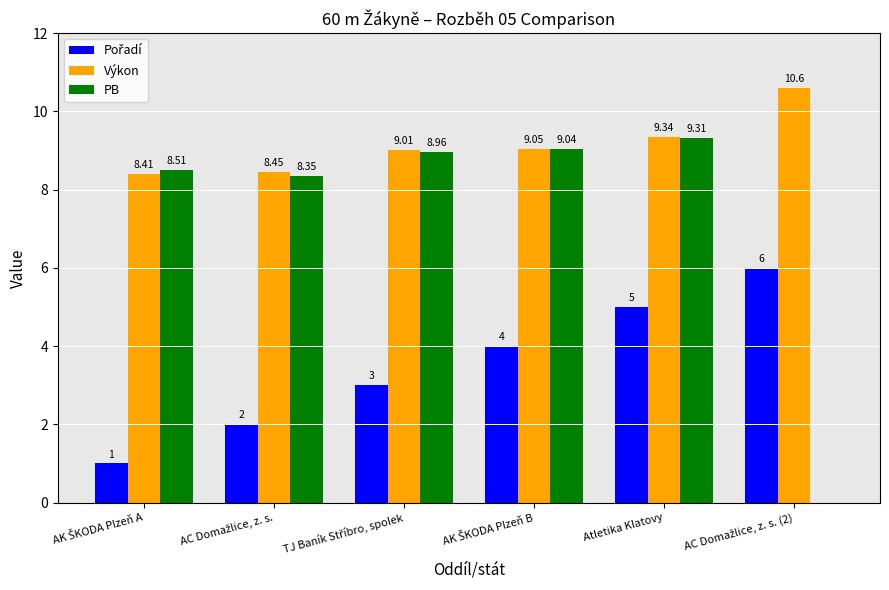

Which series has the widest spread of values?

PB